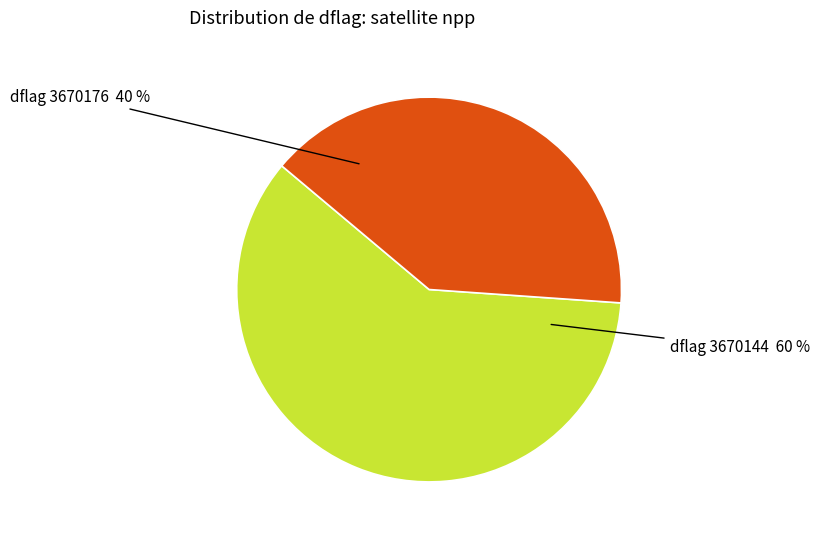

Rank the categories by value from highest to lowest.

dflag 3670144, dflag 3670176